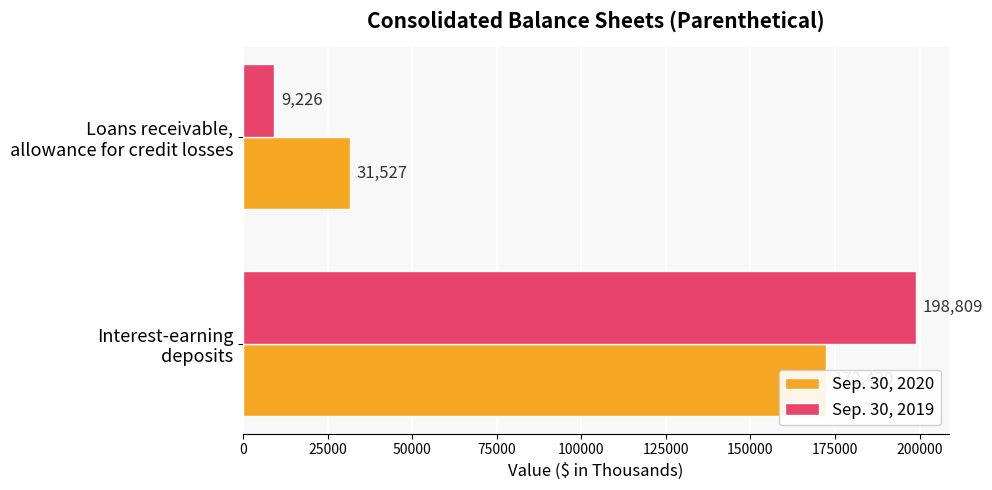

Does the chart contain any negative values?

No